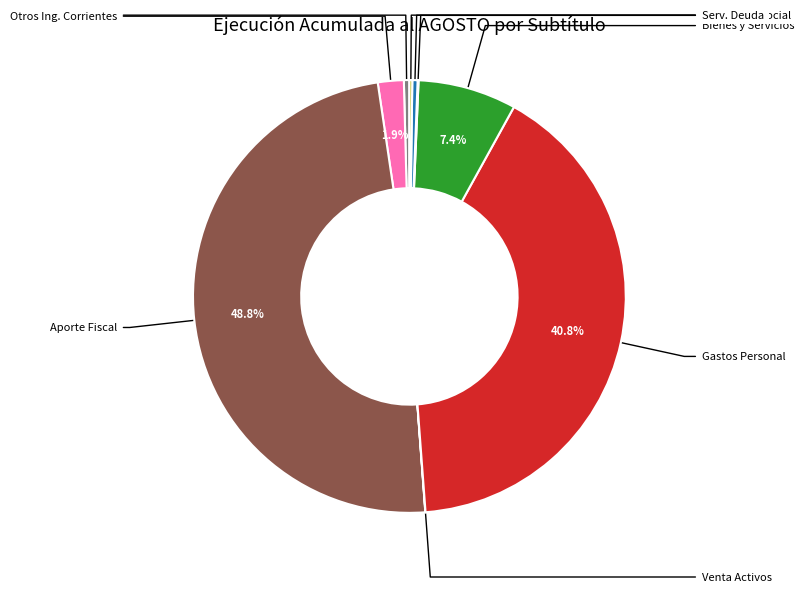

Is there any slice that represents more than half of the pie?

No